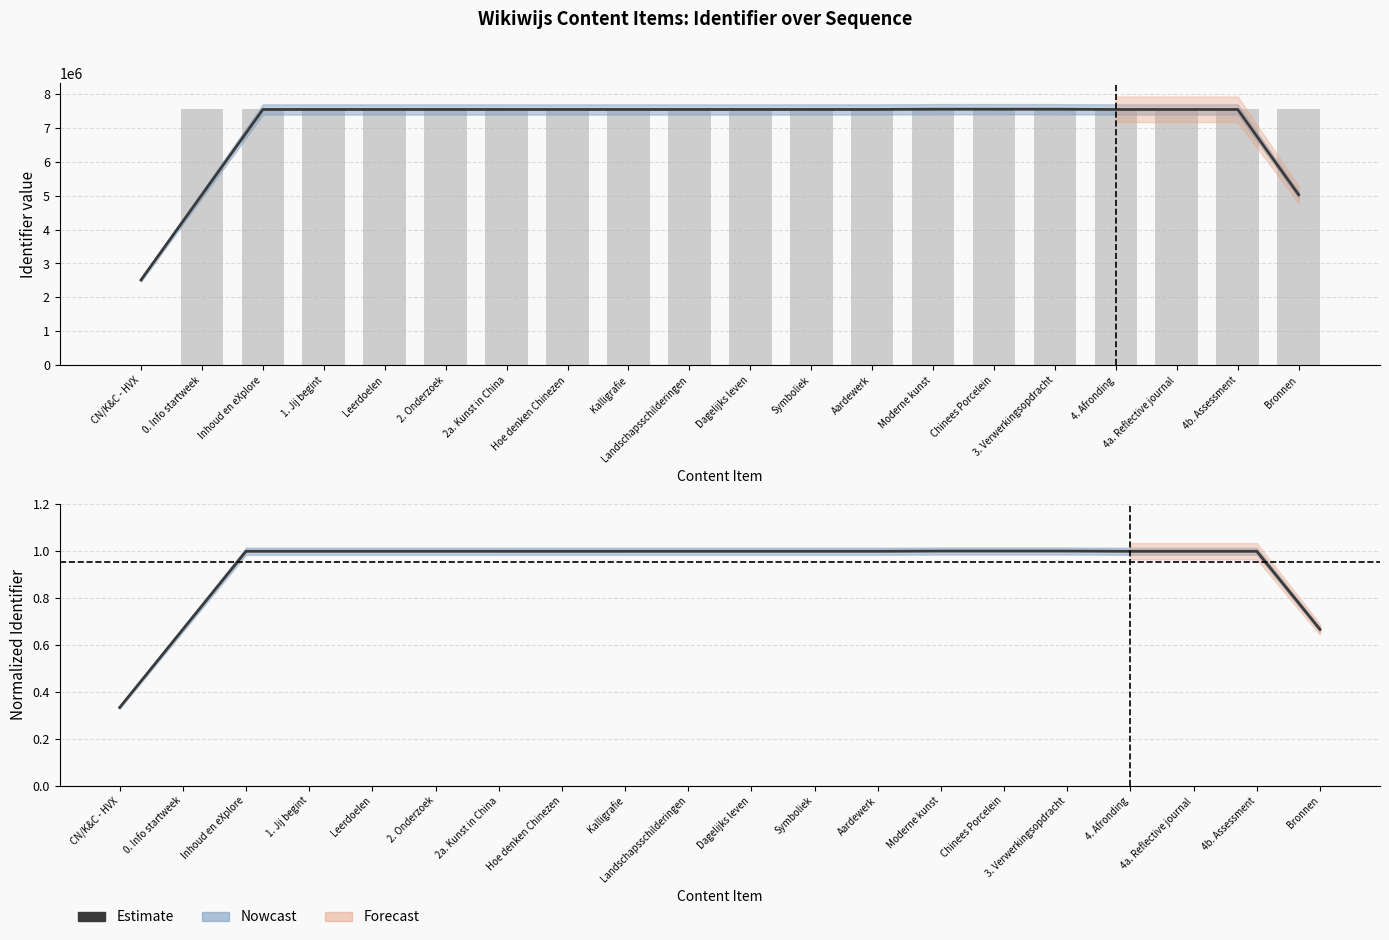

What is the difference between the Estimate values at CN/K&C - HVX and Chinees Porcelein?

0.7